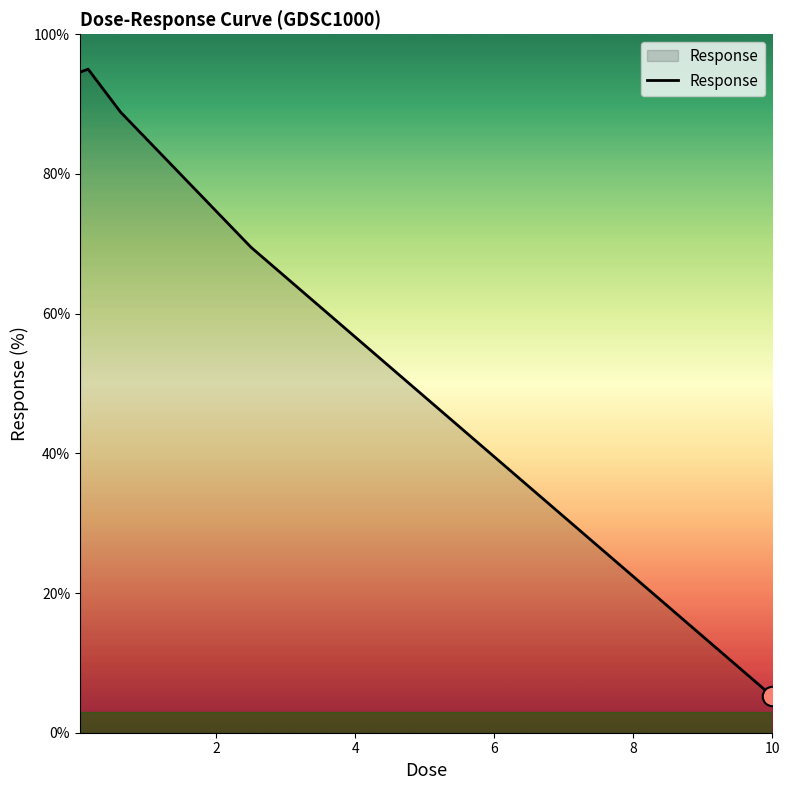

What is the minimum value shown in the chart?

5.2